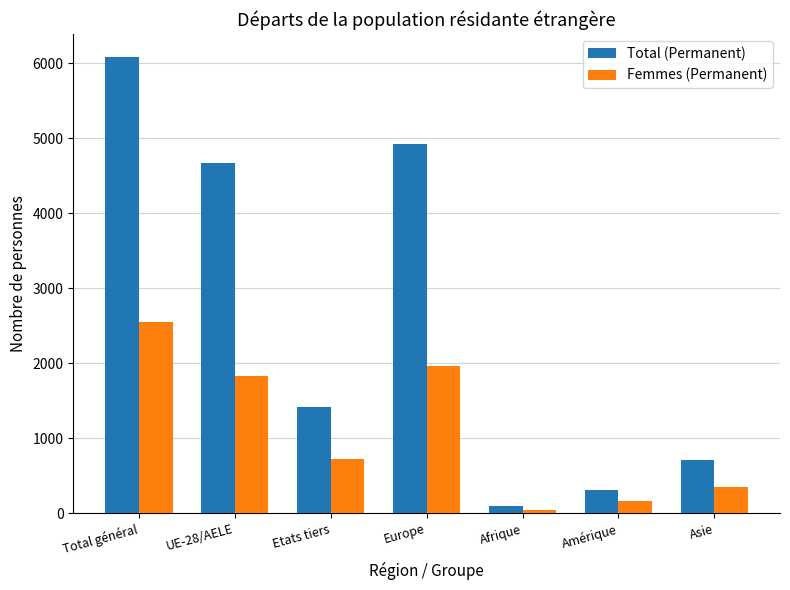

What is the difference between the Total (Permanent) values at Asie and Etats tiers?

709